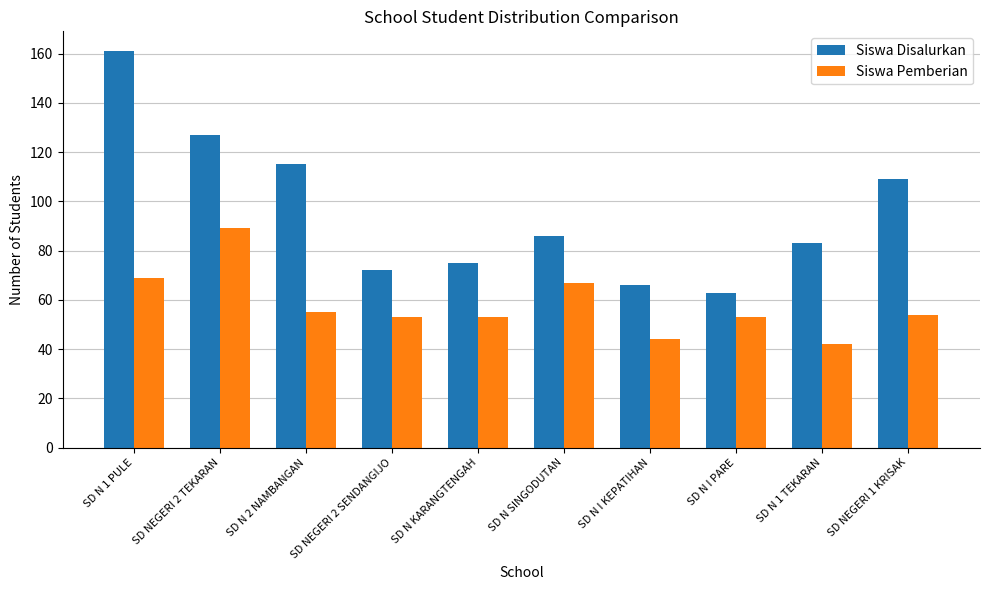

List the series in order of their peak value, highest first.

Siswa Disalurkan, Siswa Pemberian